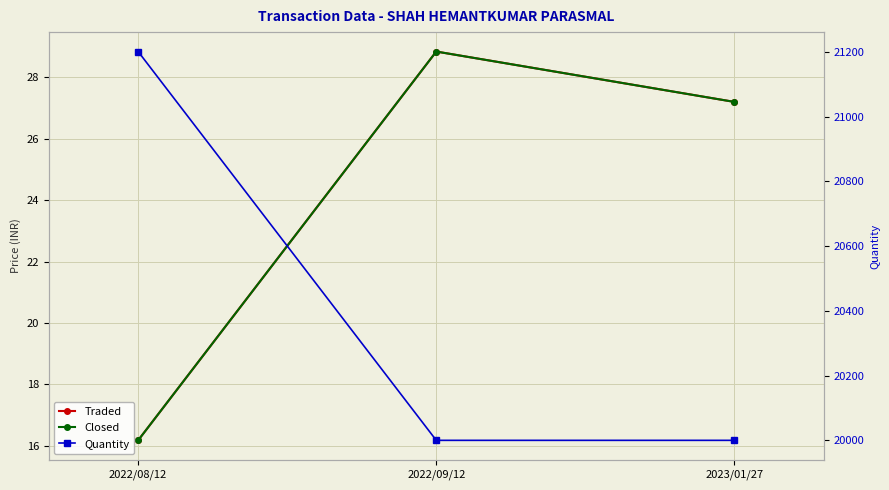

What is the difference between the maximum and minimum values in the Traded series?

12.7